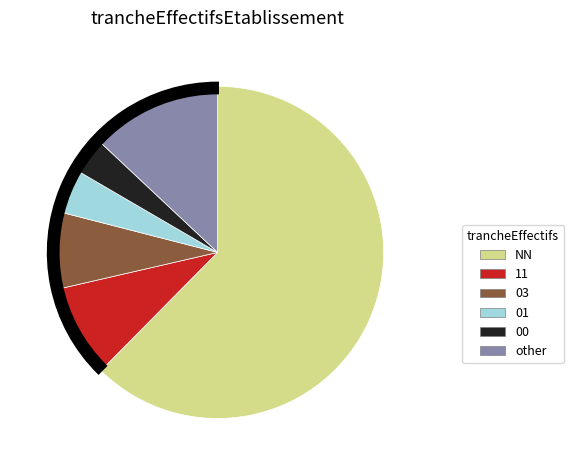

What is the largest slice in the pie chart?

NN